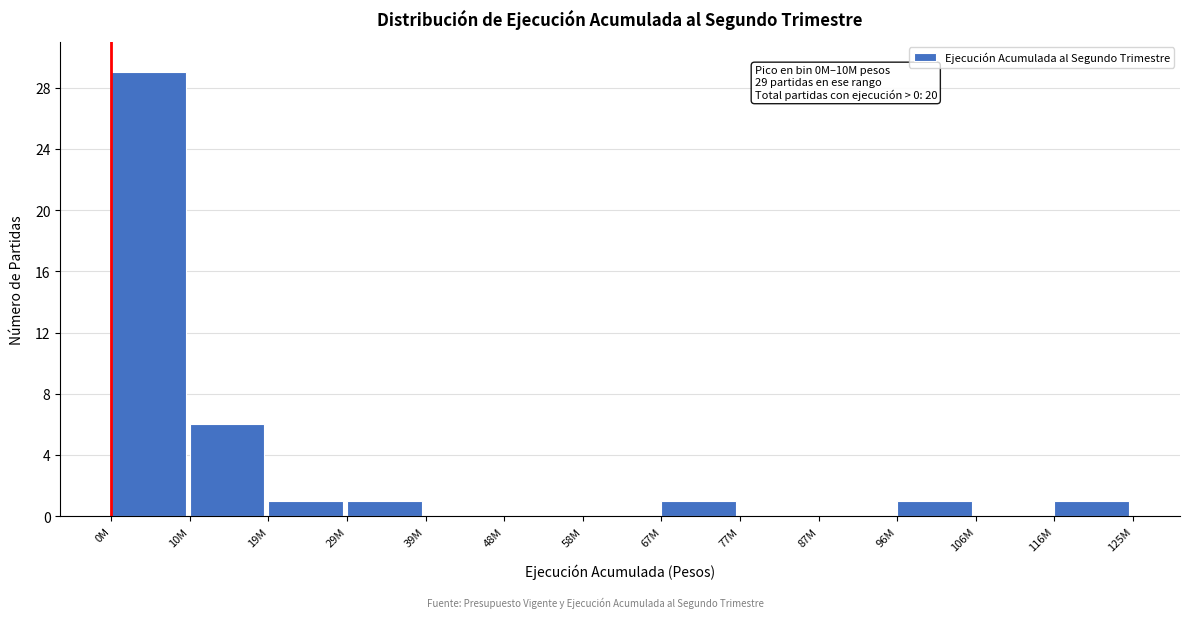

Reading left to right, what are all the values shown in this chart?

0M=29	10M=6	19M=1	29M=1	39M=0	48M=0	58M=0	67M=1	77M=0	87M=0	96M=1	106M=0	116M=1